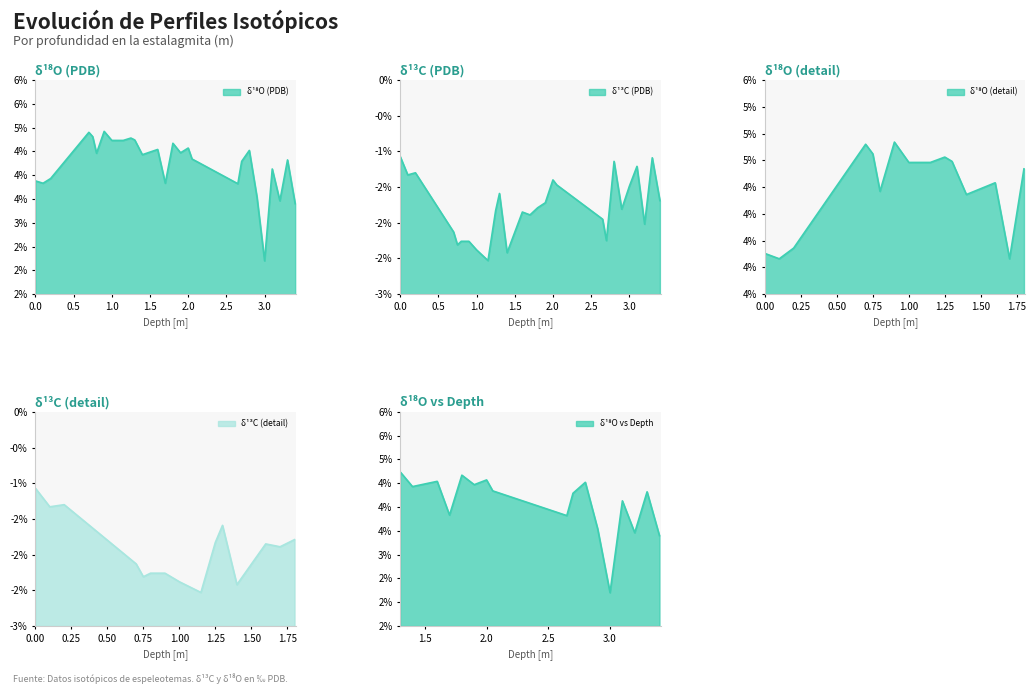

Read the d13C value at 1.5.

-2.1